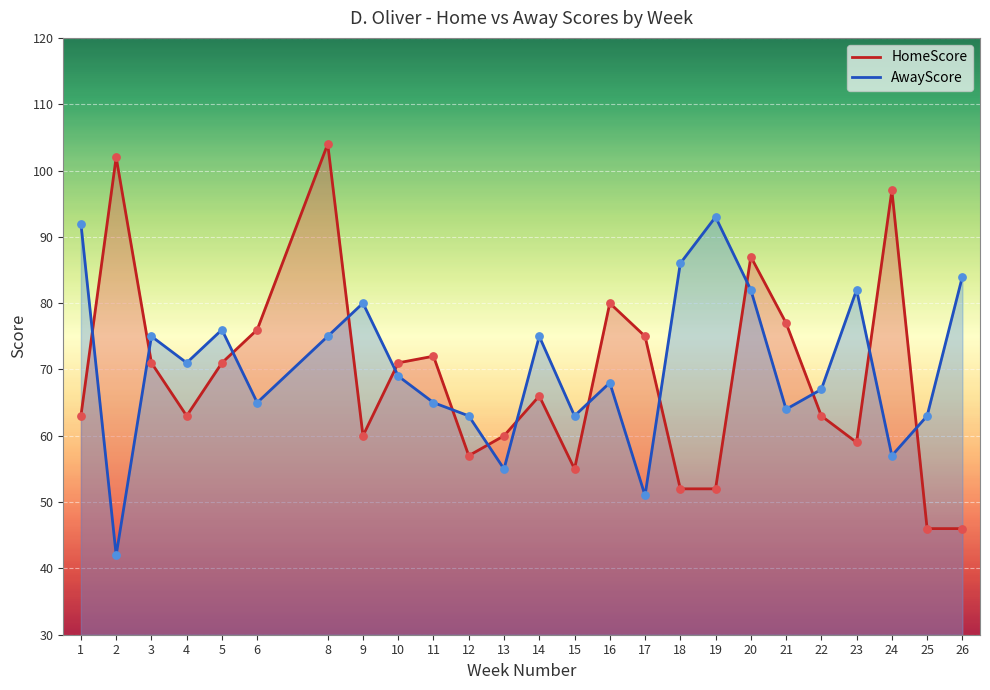

Which series reaches the maximum Y coordinate?

HomeScore